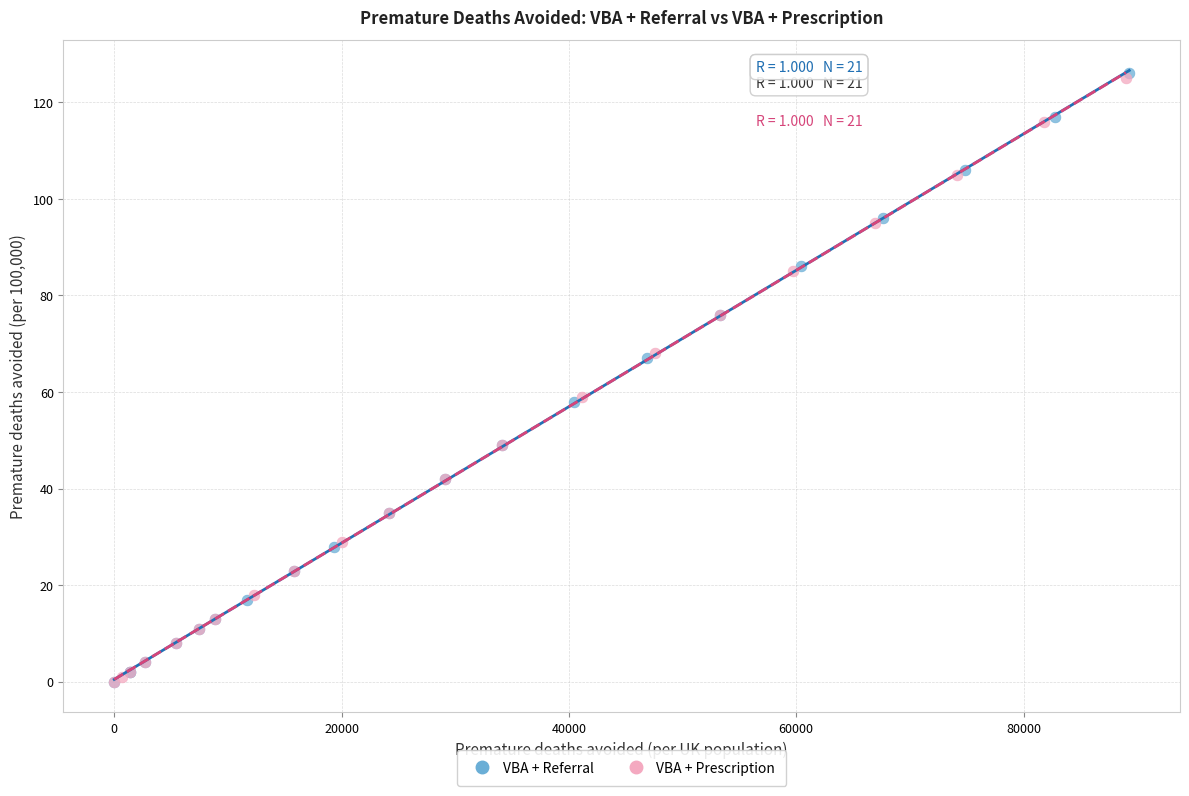

Which series has the largest Y range (max minus min)?

VBA + Referral